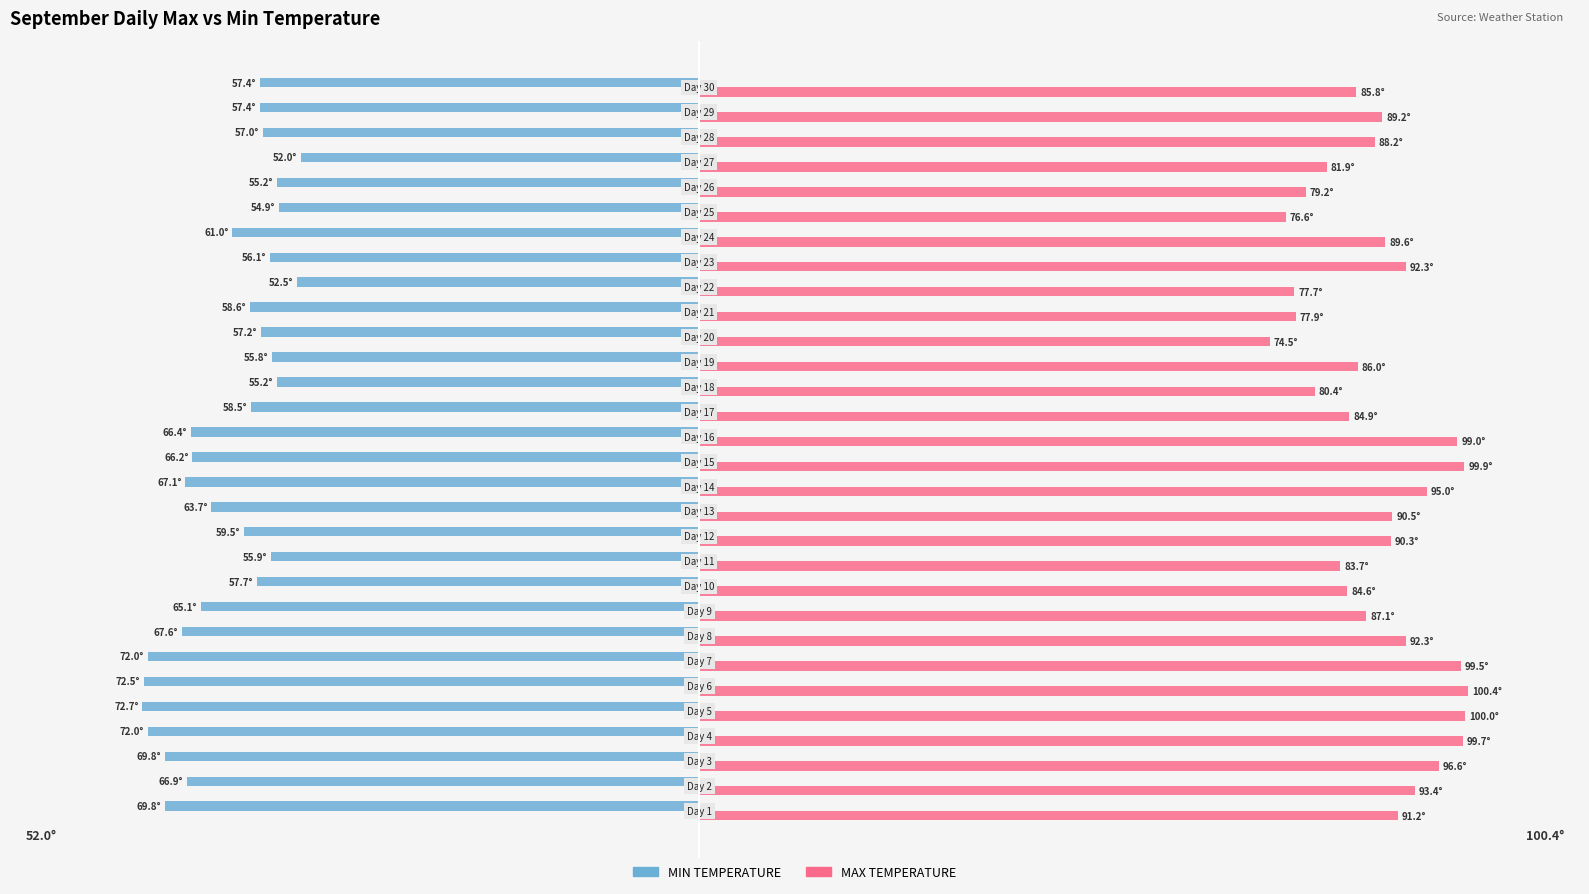

What are all the series names shown in the legend?

MIN TEMPERATURE, MAX TEMPERATURE